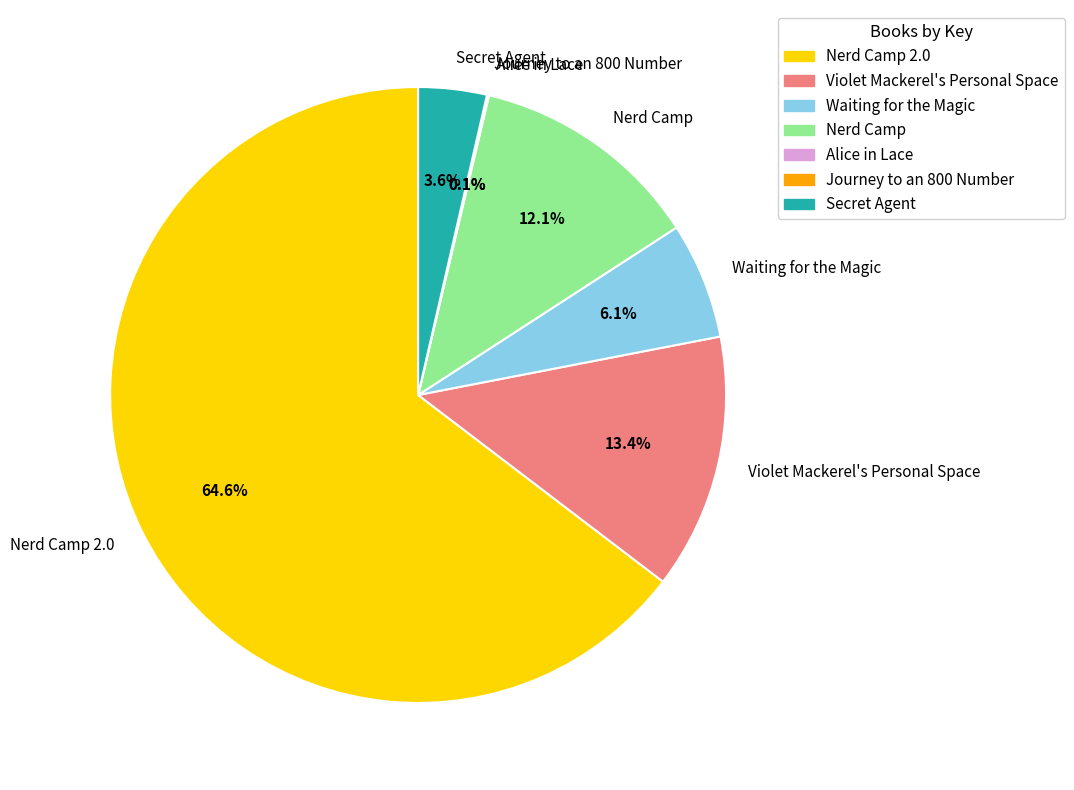

Combined, do Violet Mackerel's Personal Space and Nerd Camp account for over 50%?

No